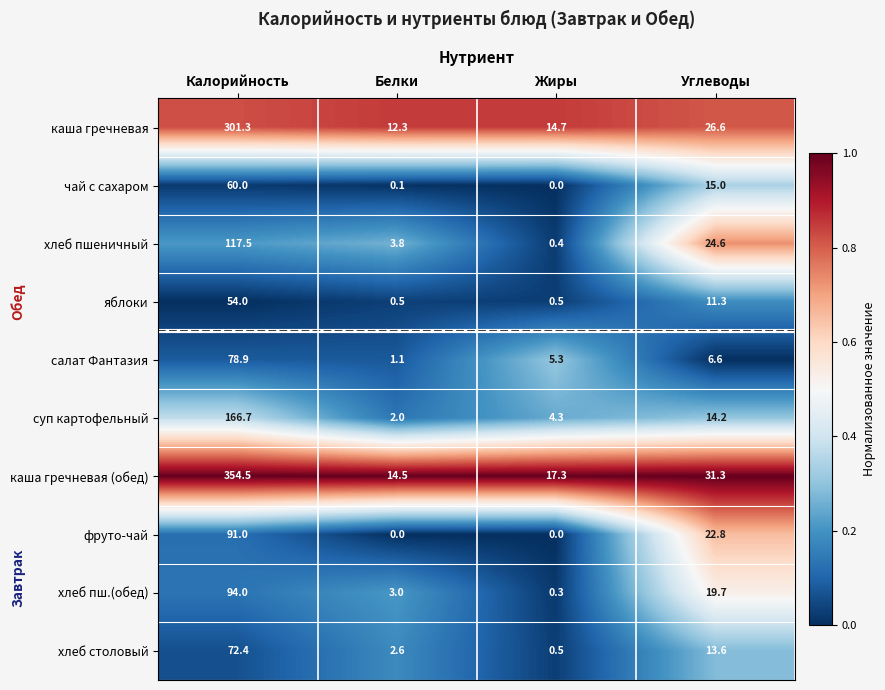

What is the spread (max minus min) of values at Углеводы?

24.7